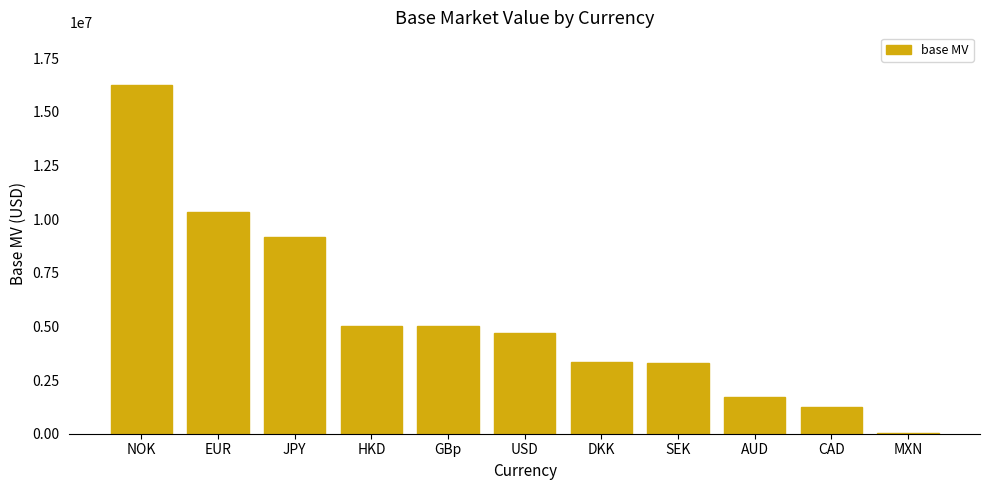

What is the approximate value at DKK?

3354181.6